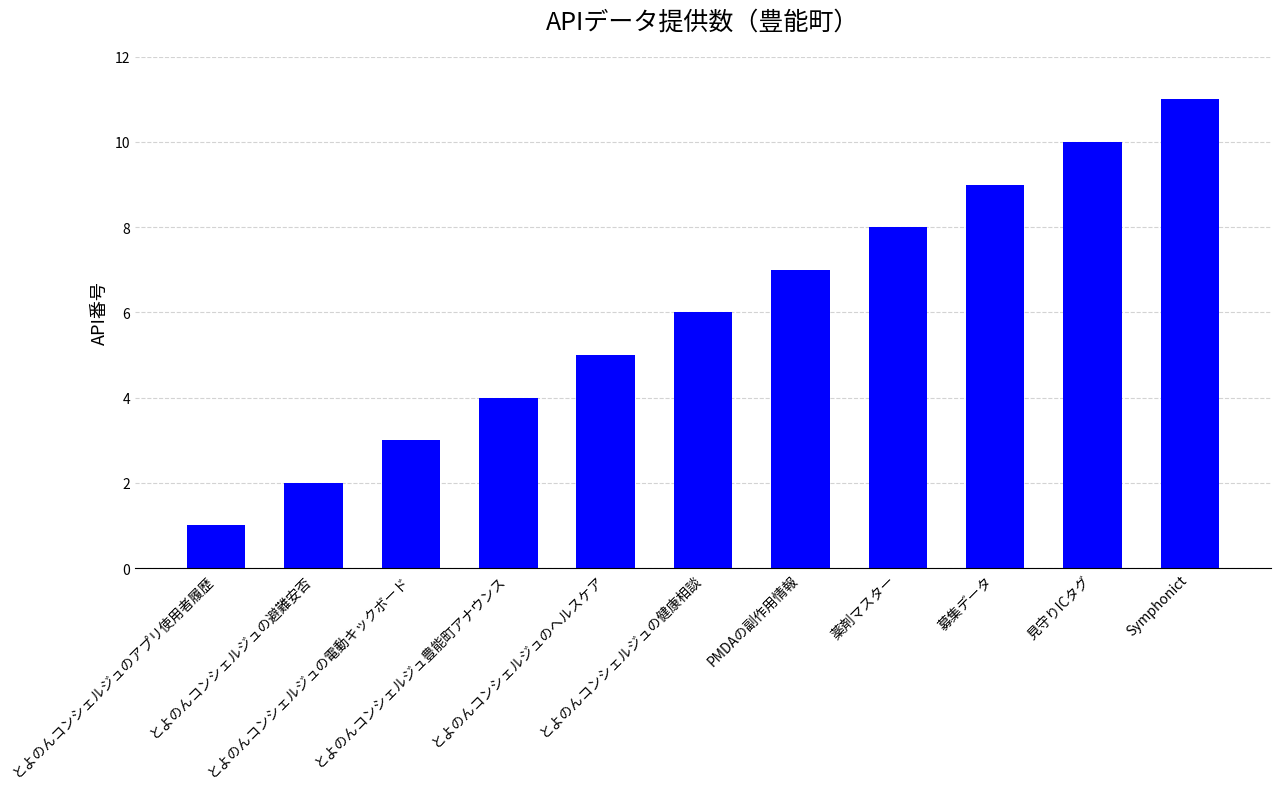

Which has a higher value, Symphonict or とよのんコンシェルジュの避難安否?

Symphonict